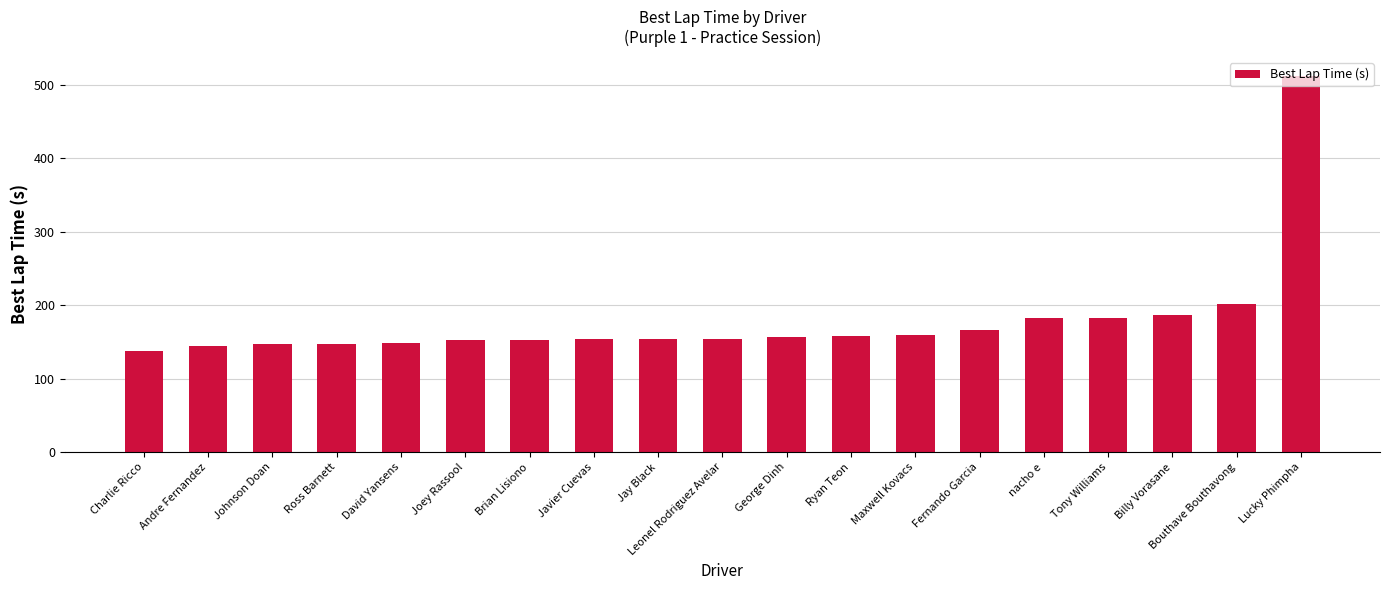

The value at Lucky Phimpha is 512.2. True or false?

True